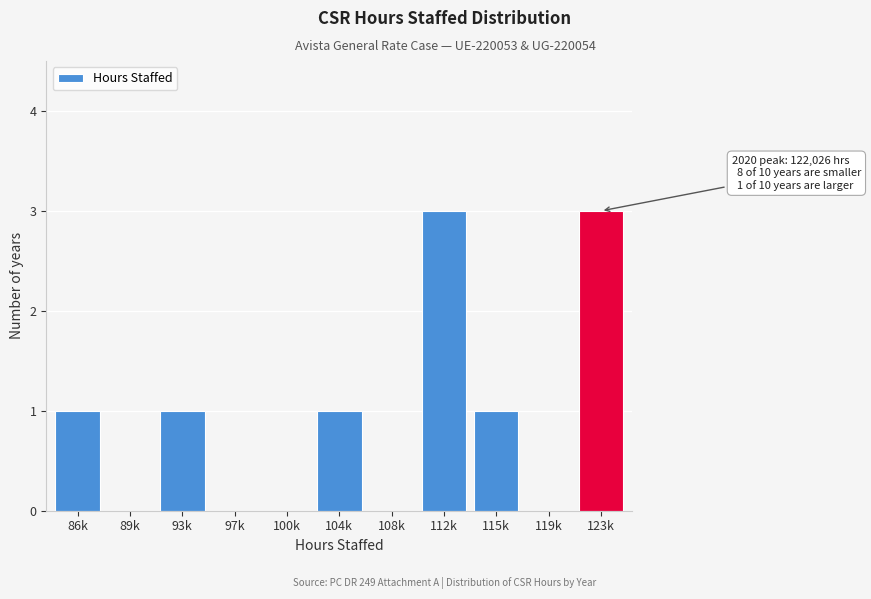

Reading left to right, what are all the values shown in this chart?

86k=1	89k=0	93k=1	97k=0	100k=0	104k=1	108k=0	112k=3	115k=1	119k=0	123k=3